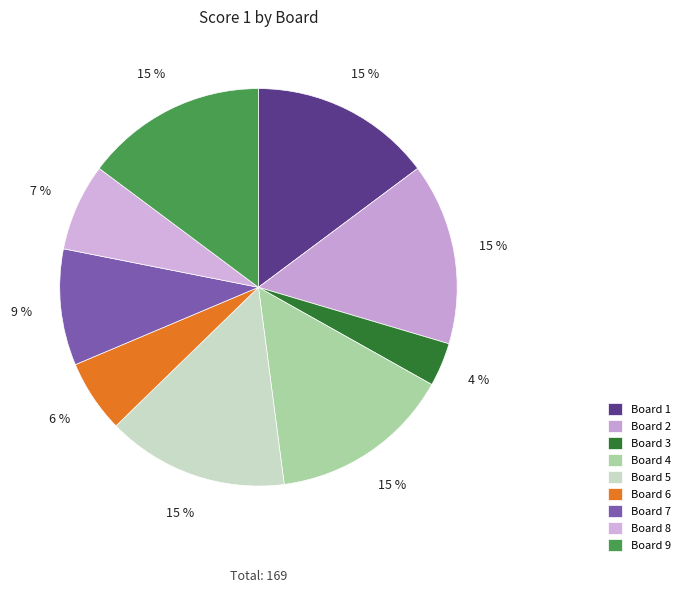

Count the number of slices in the pie.

9